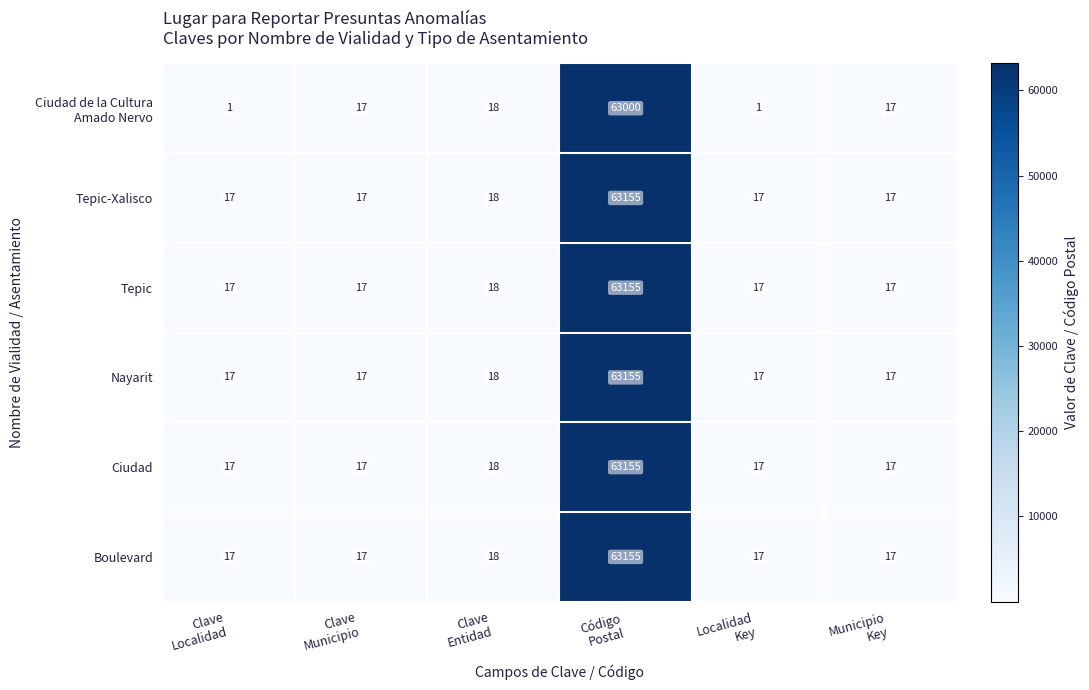

What is the average value of the Tepic series?

10540